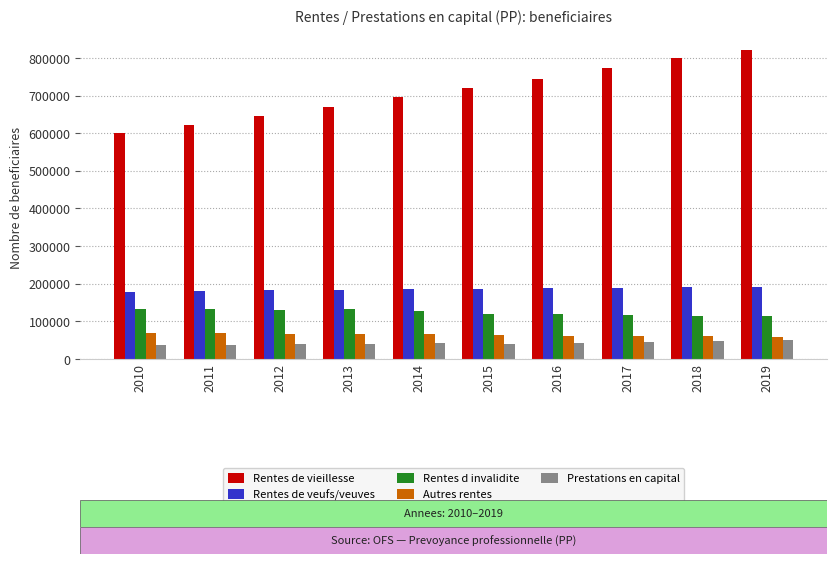

What is the sum of the Autres rentes values at 2013 and 2012?

134972